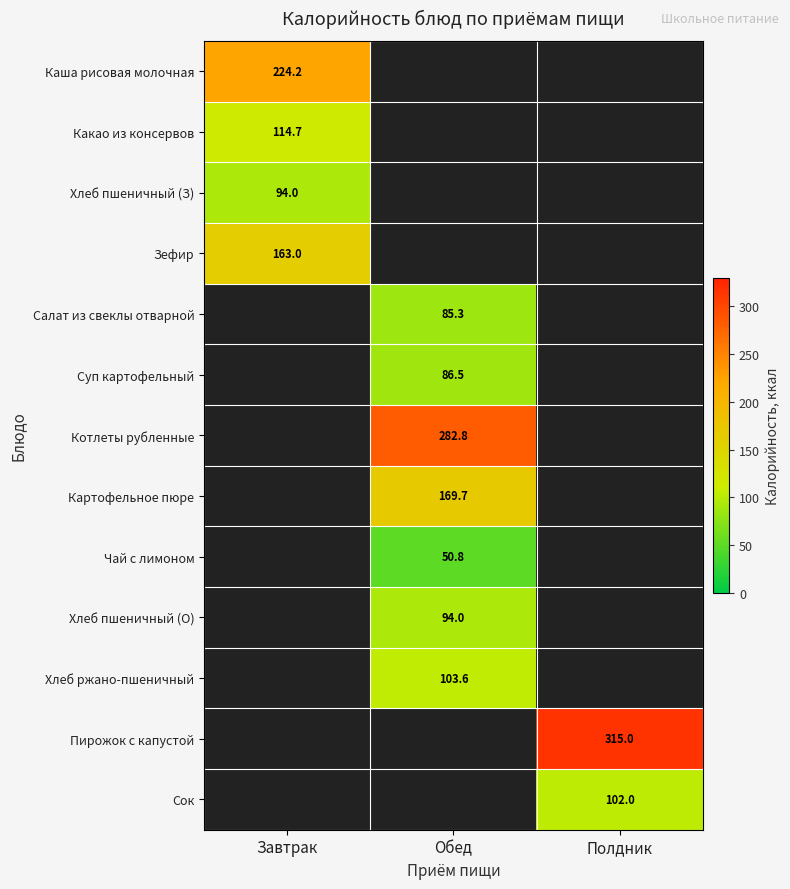

The value of Хлеб пшеничный (О) at Обед is 22.1. True or false?

False